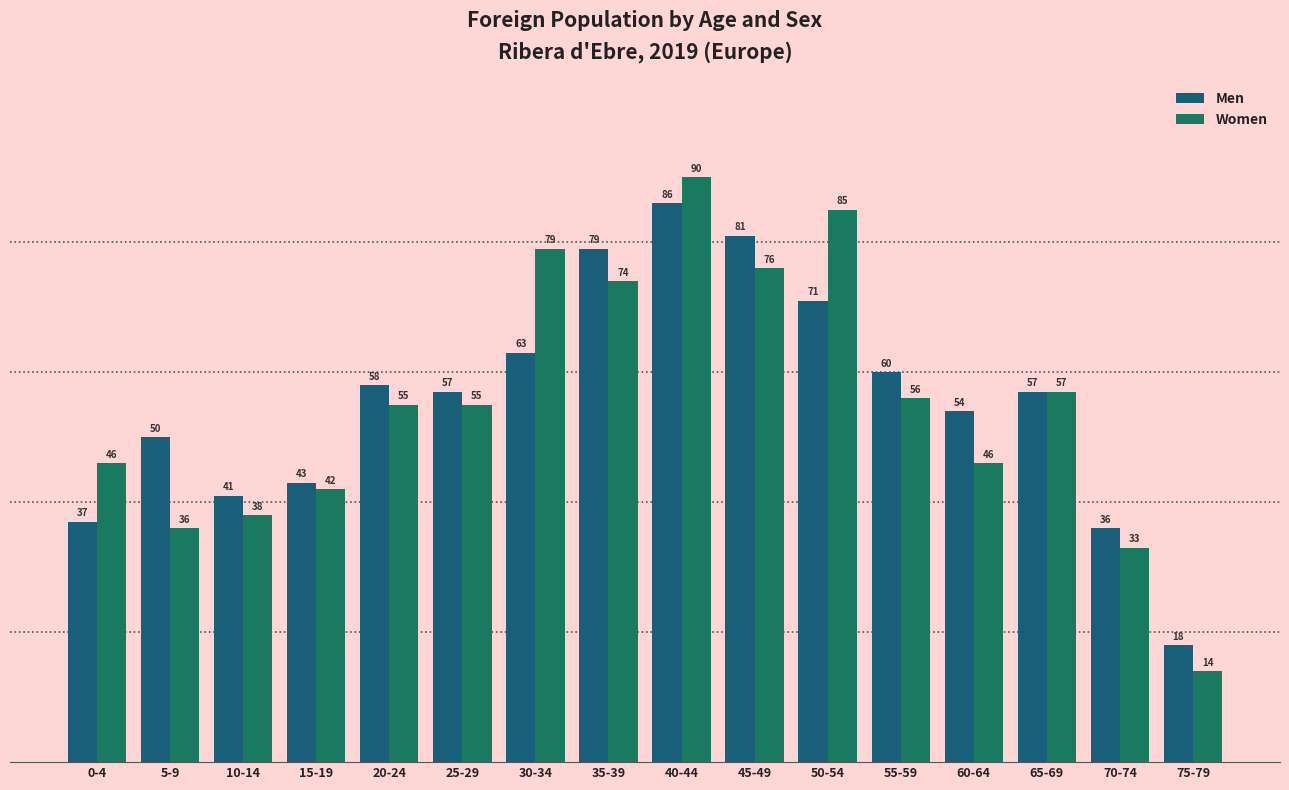

How many bars are there in total?

32